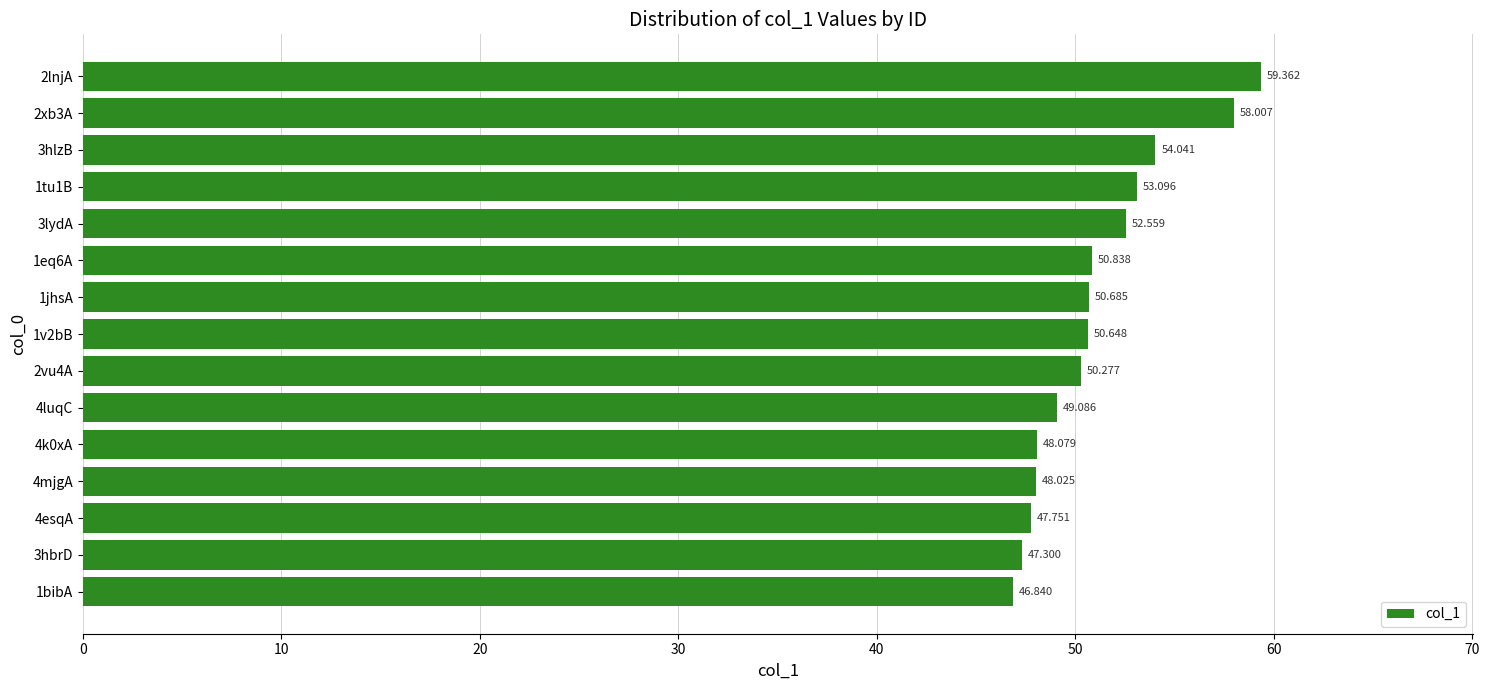

Are the bars horizontal?

Yes